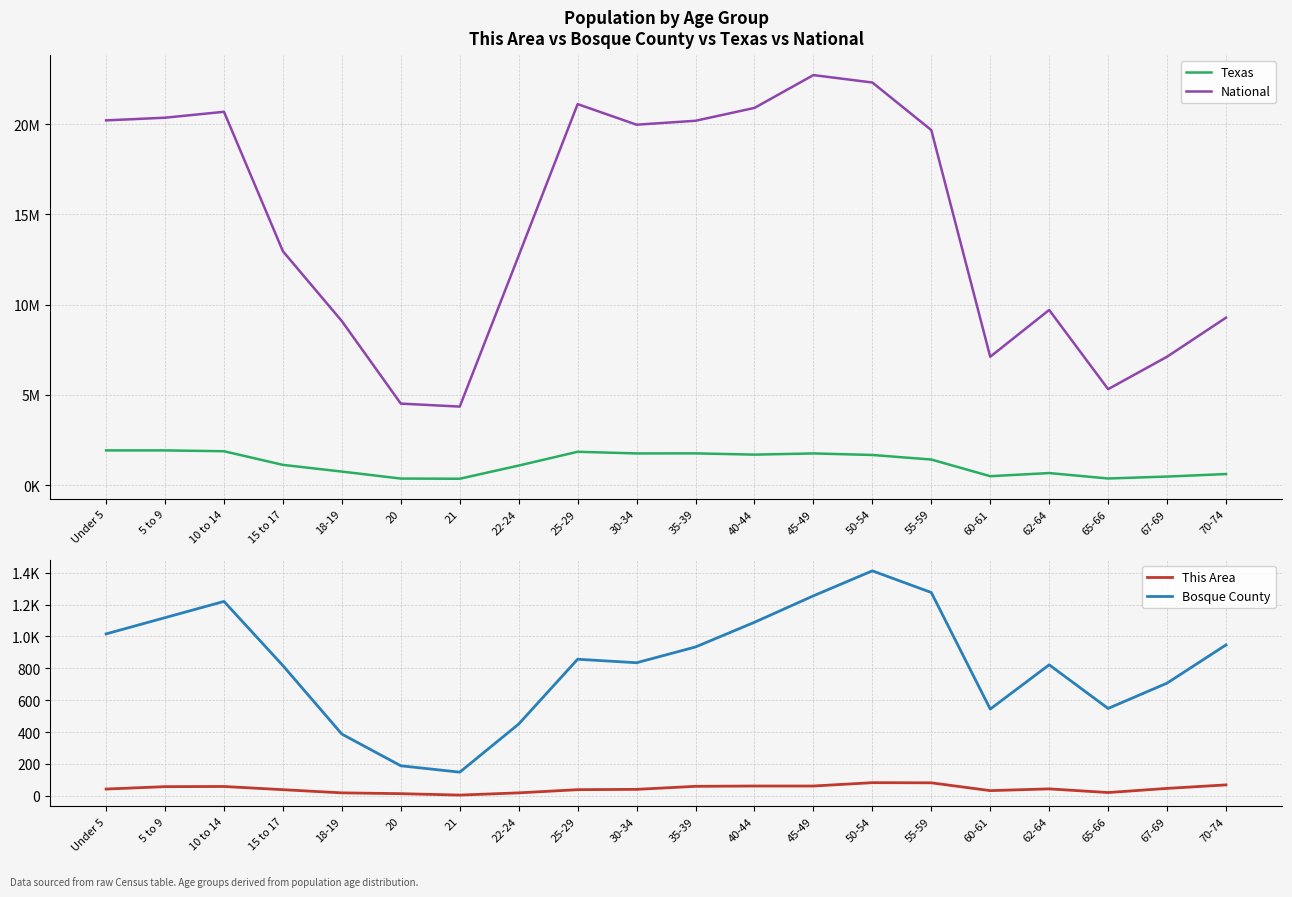

What is the difference between the Bosque County values at 15 to 17 and 20?

629